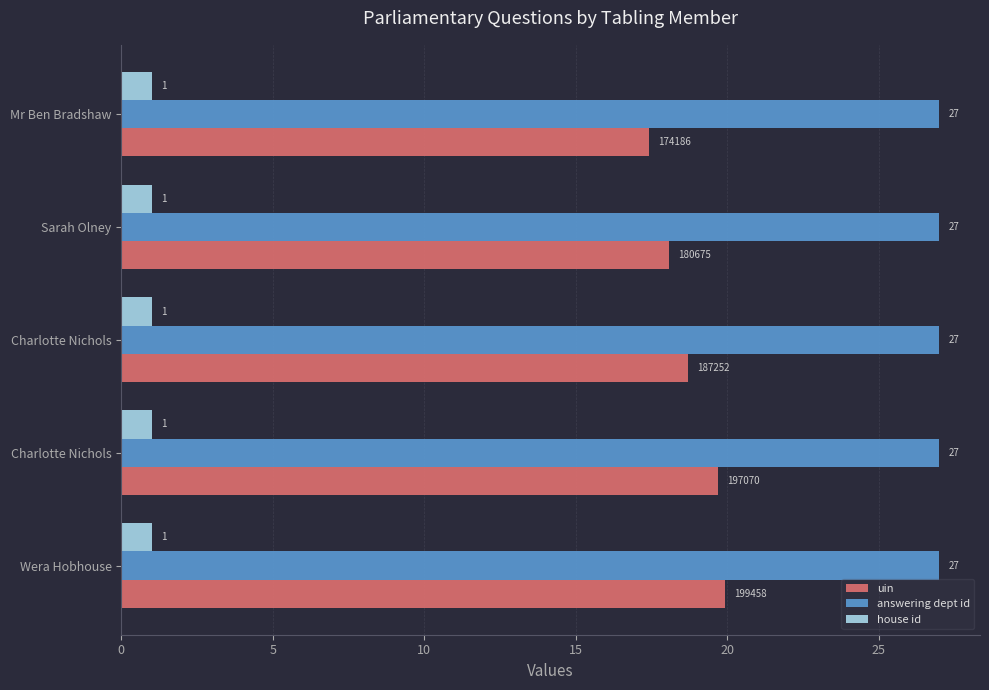

What are all the series names shown in the legend?

uin, answering dept id, house id